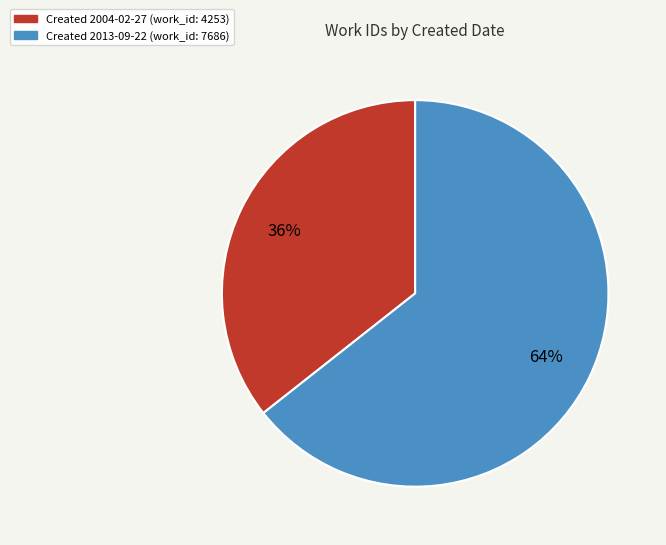

Rank the categories by value from lowest to highest.

Created 2004-02-27 (work_id: 4253), Created 2013-09-22 (work_id: 7686)